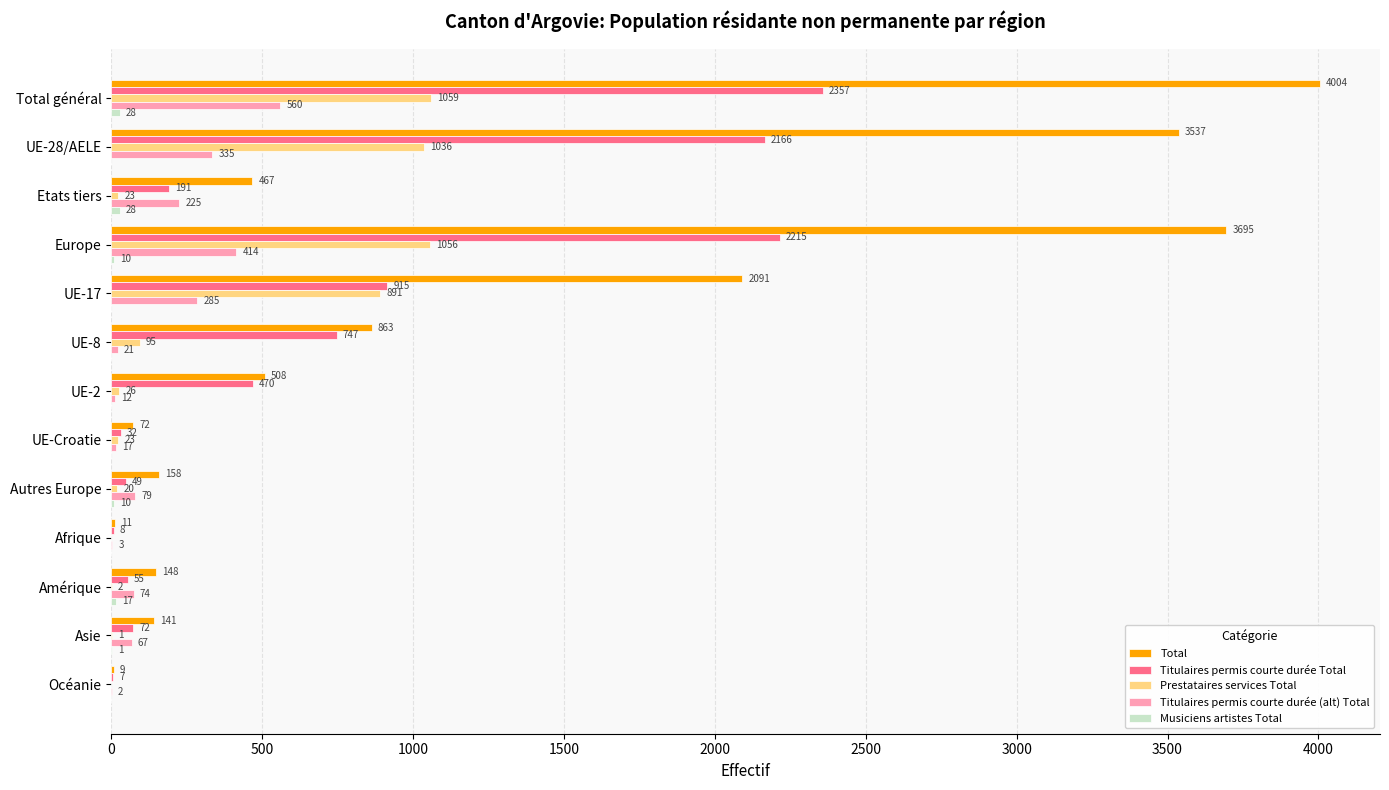

At which label is Total closest to 2006?

UE-17